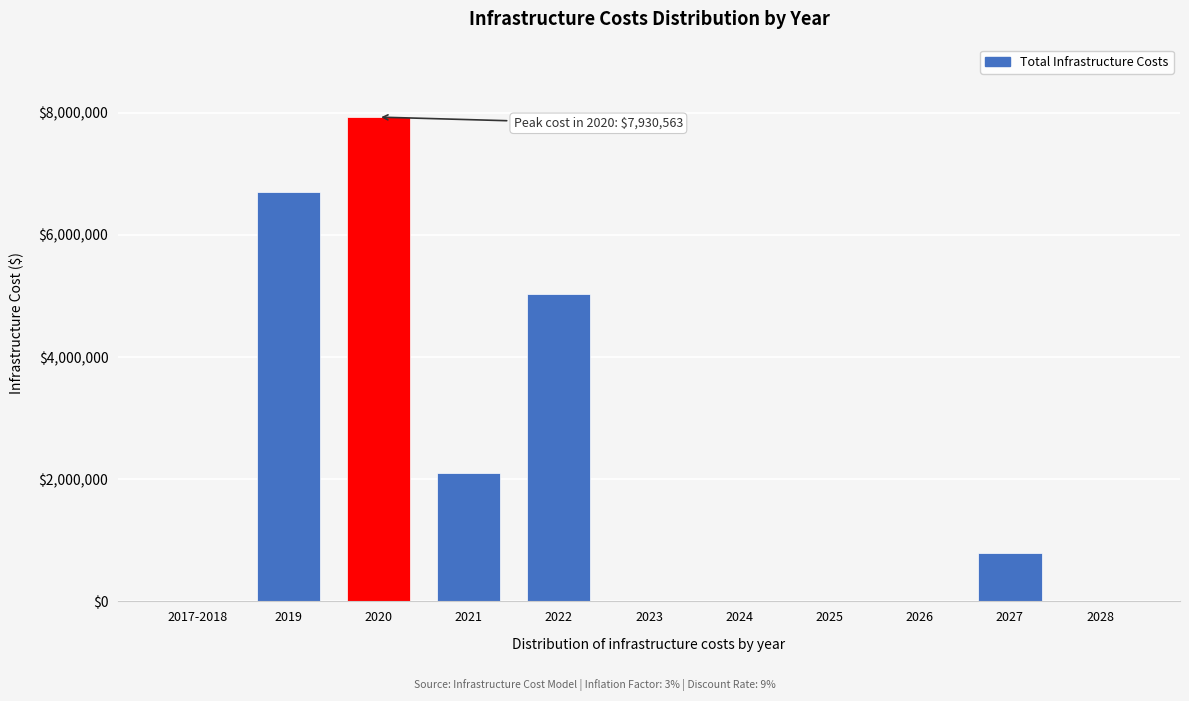

Reading right to left, what are all the values shown in this chart?

2028=0.0	2027=795911.6	2026=0.0	2025=0.0	2024=0.0	2023=0.0	2022=5039344.1	2021=2102297.5	2020=7930563.5	2019=6705334.3	2017-2018=0.0